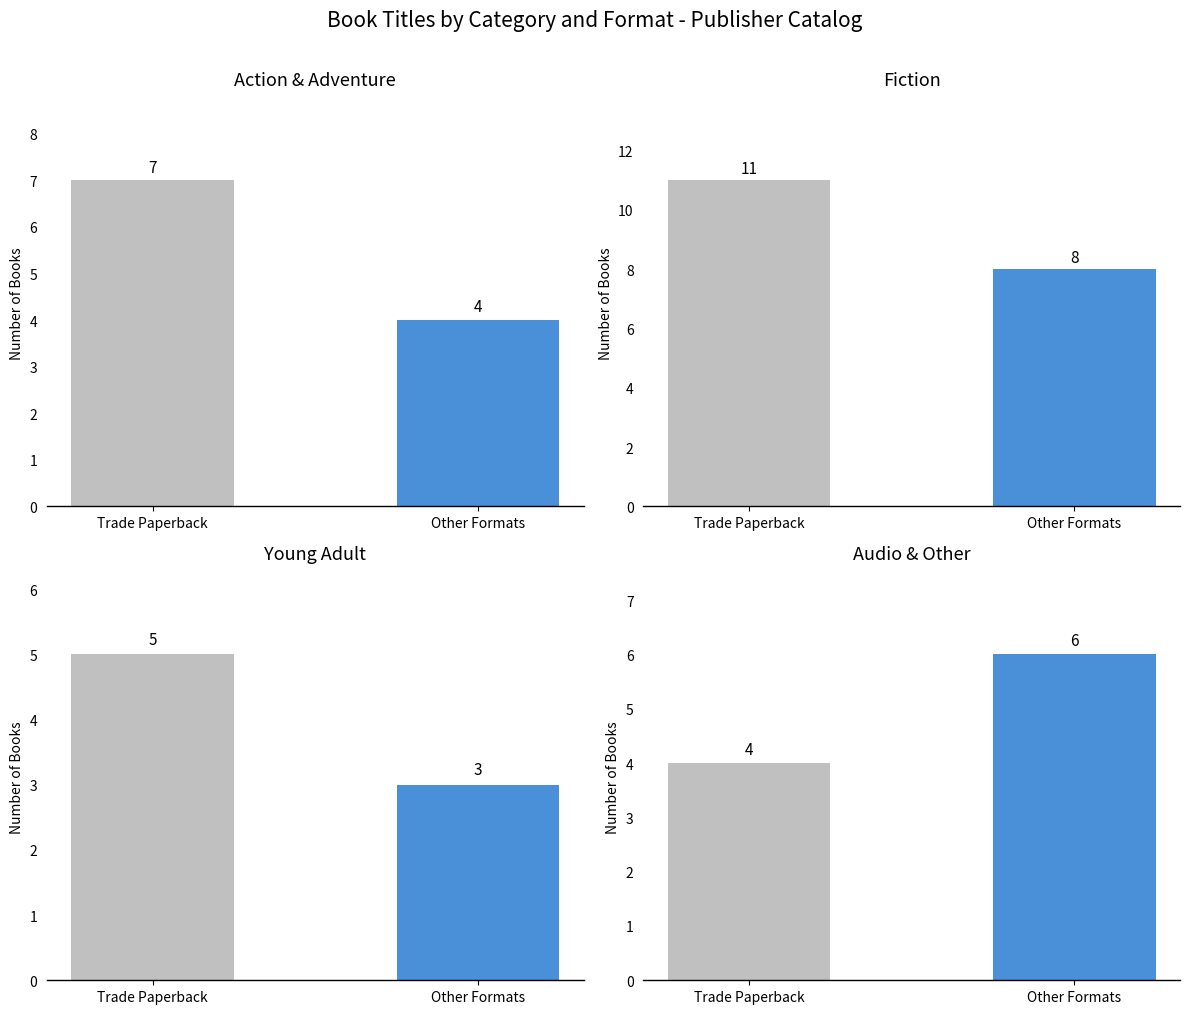

What is the minimum value shown in the chart?

3